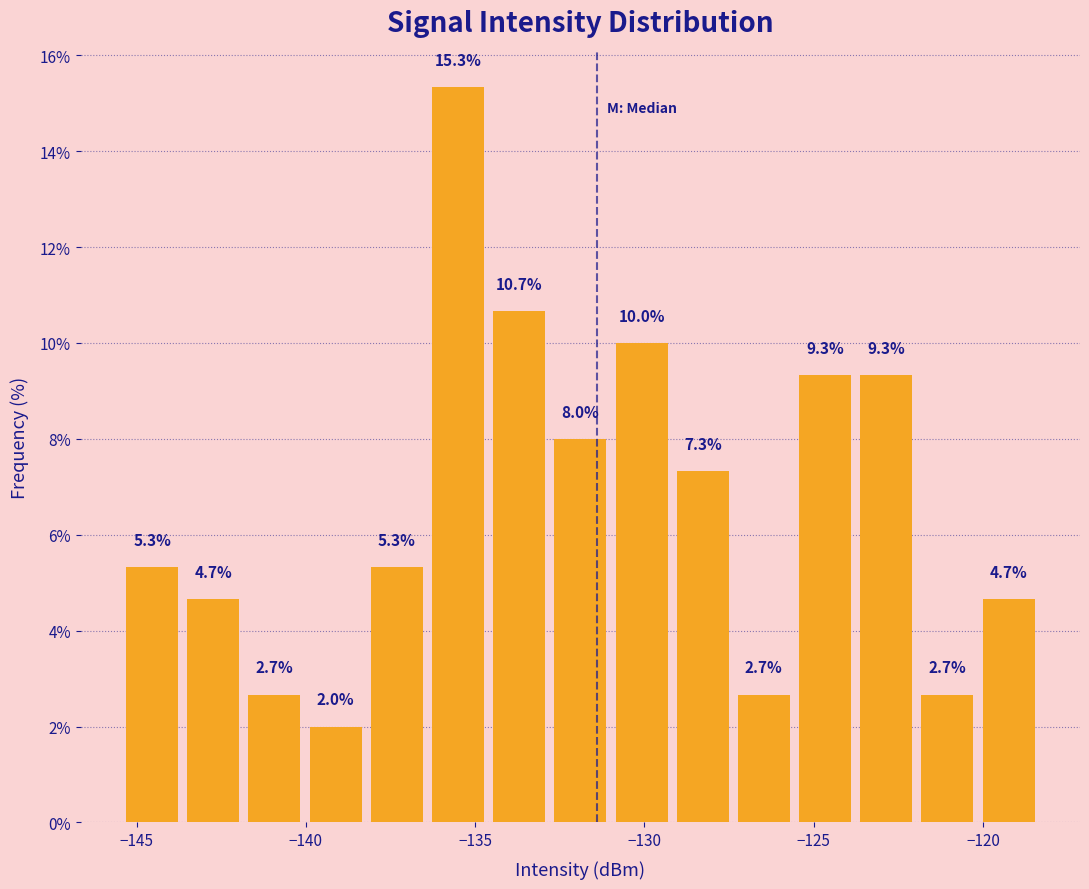

Around what value on the x-axis is the tallest bar? Give the approximate position of its centre, as read against the axis.

-135.5